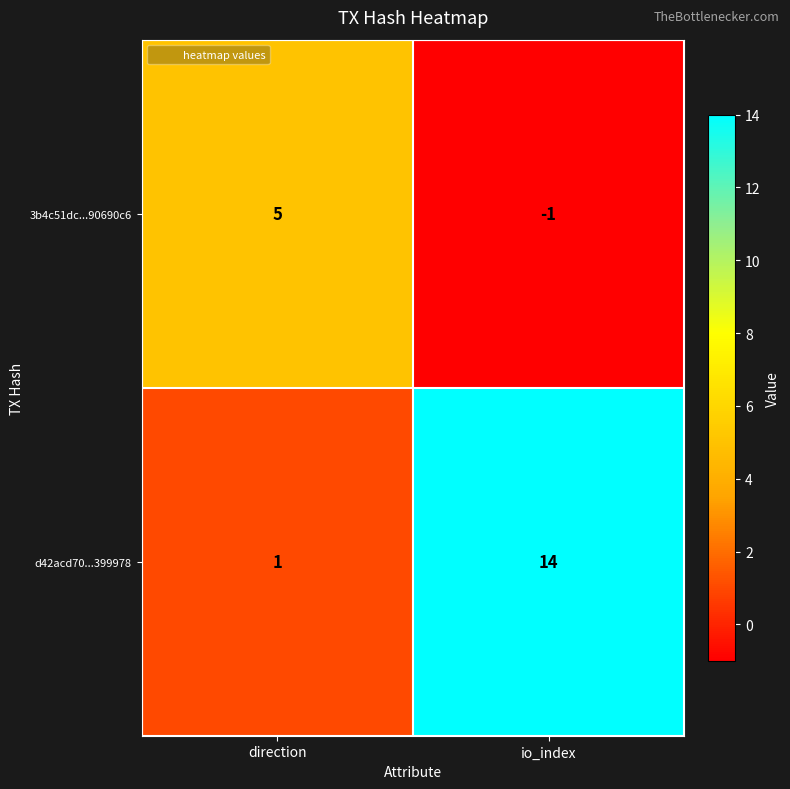

Which category has the highest value in the 3b4c51dc...90690c6 series?

direction